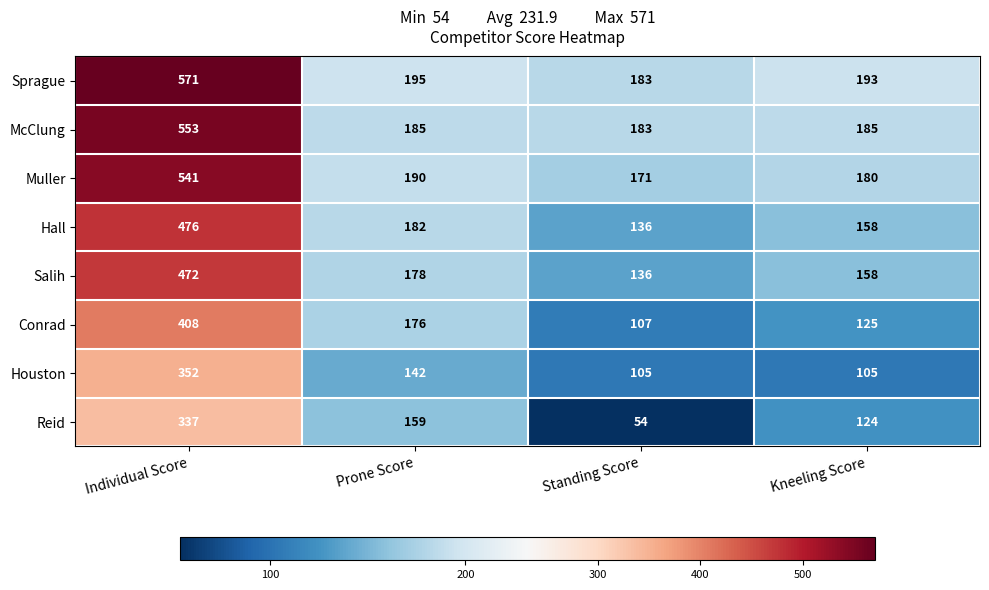

Which series has the largest total across all categories?

Sprague